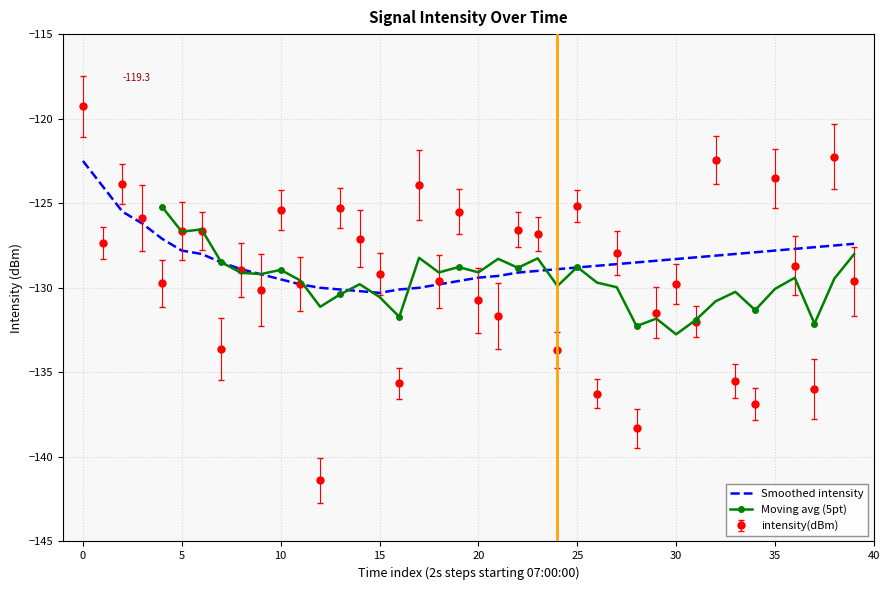

How many points are higher than both their immediate neighbors (excluding endpoints)?

14